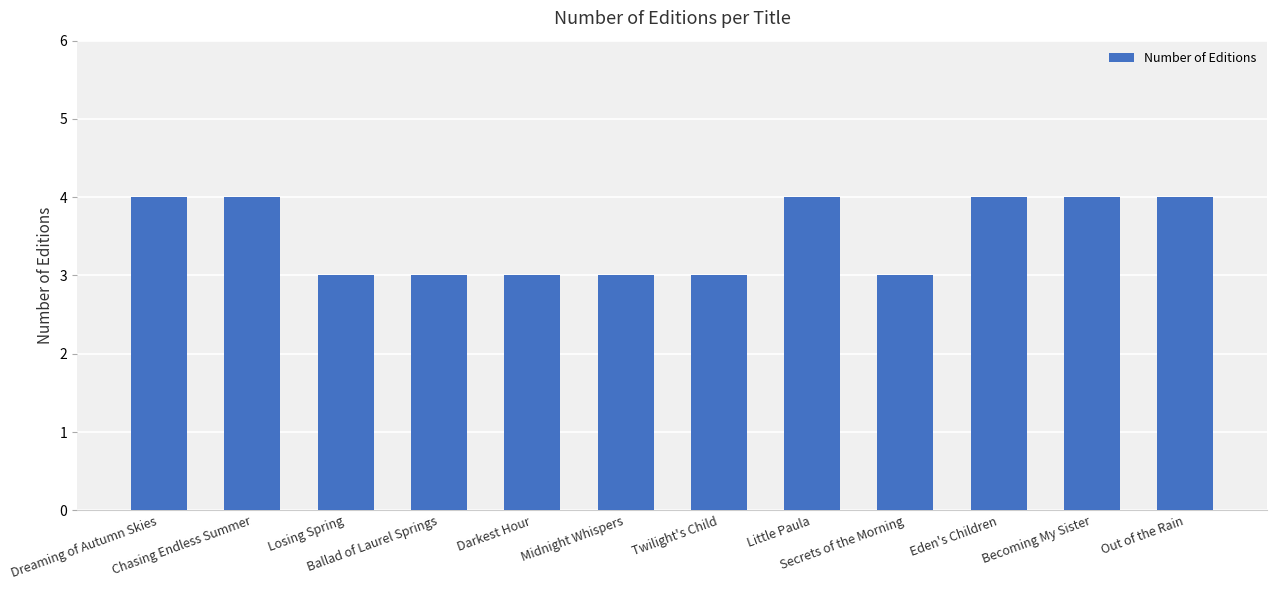

What is the label of the 3rd bar from the right?

Eden's Children